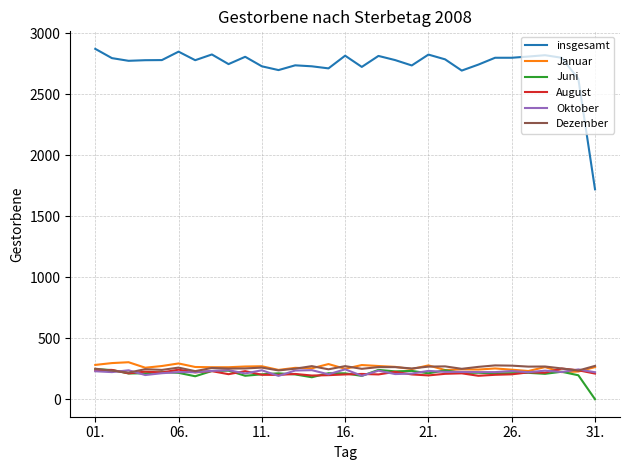

What is the maximum value for Januar?

303